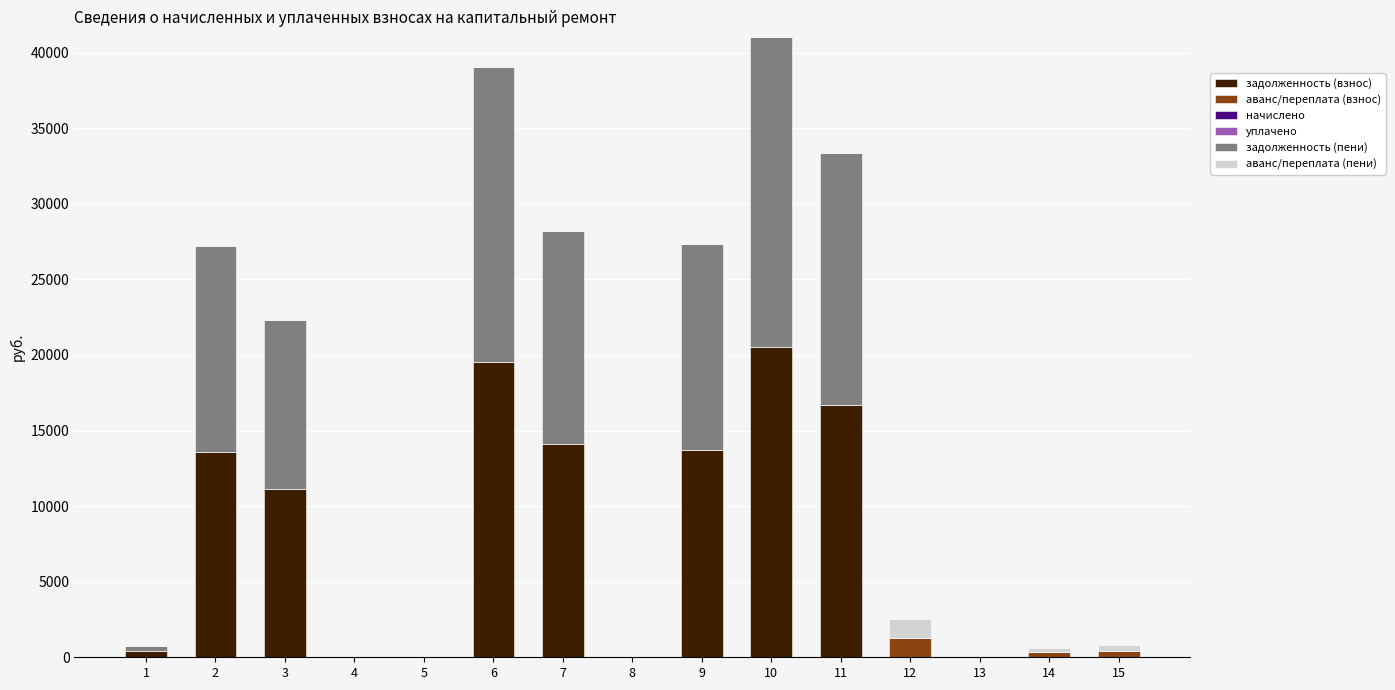

What is the maximum value for задолженность (взнос)?

20522.5